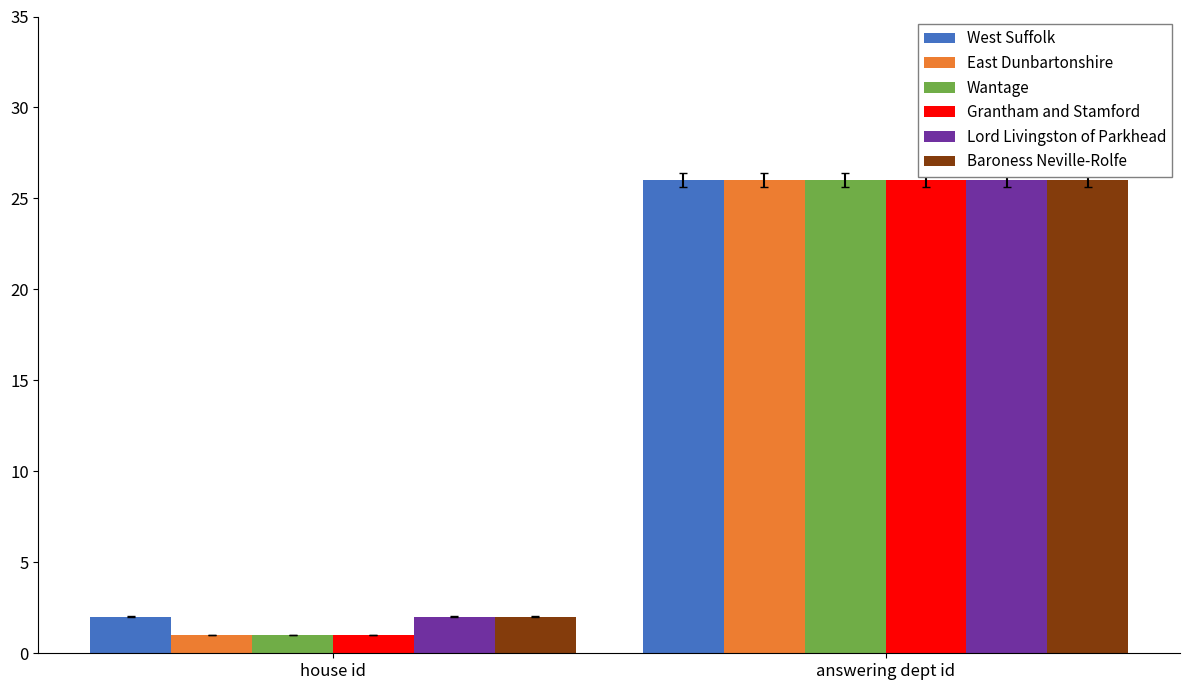

What is the minimum value for Wantage?

1